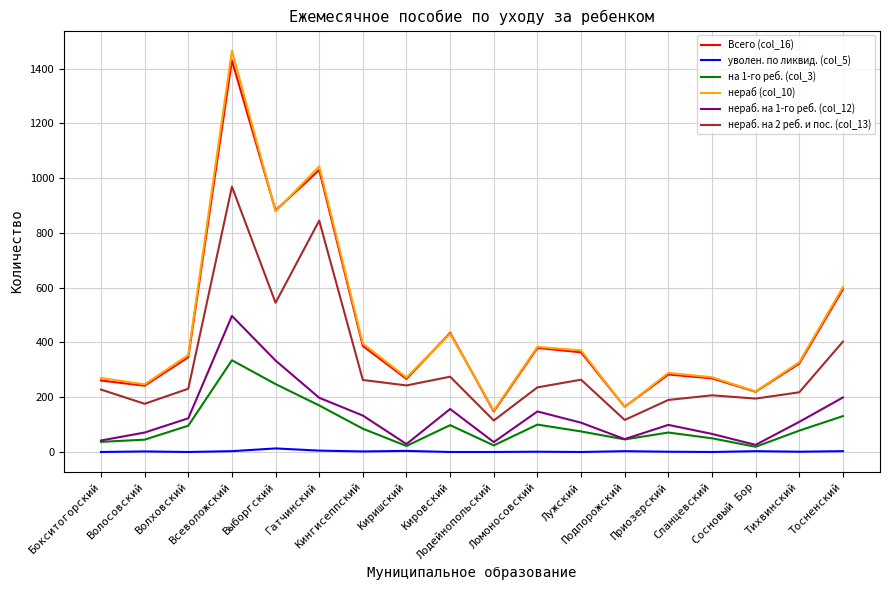

Is this an area chart (filled region under the line)?

No